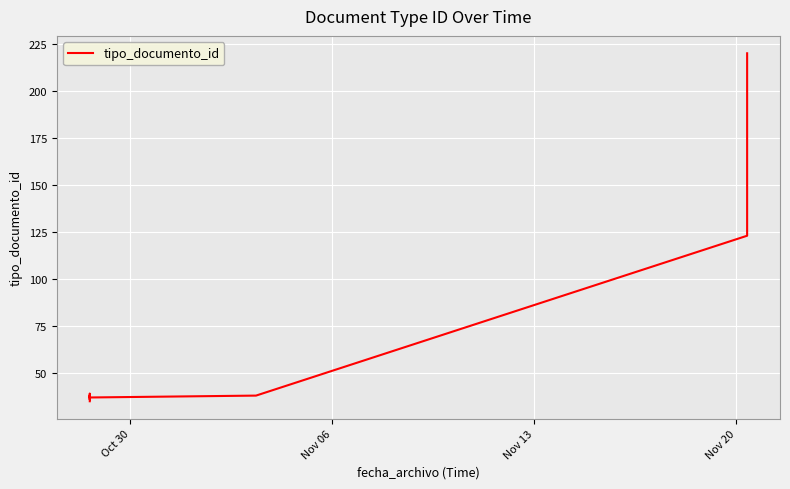

How many points are higher than both their immediate neighbors (excluding endpoints)?

2